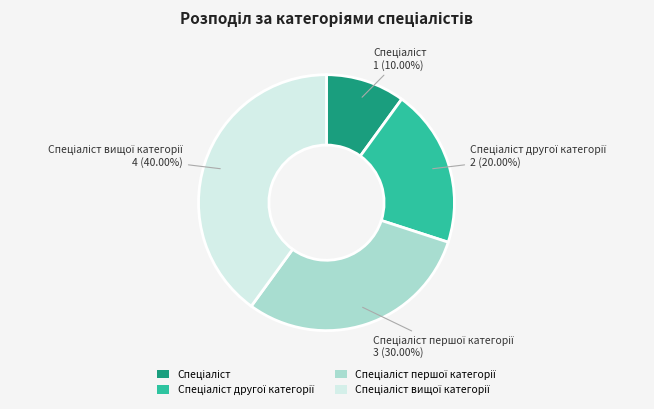

Does any single category account for the majority?

No